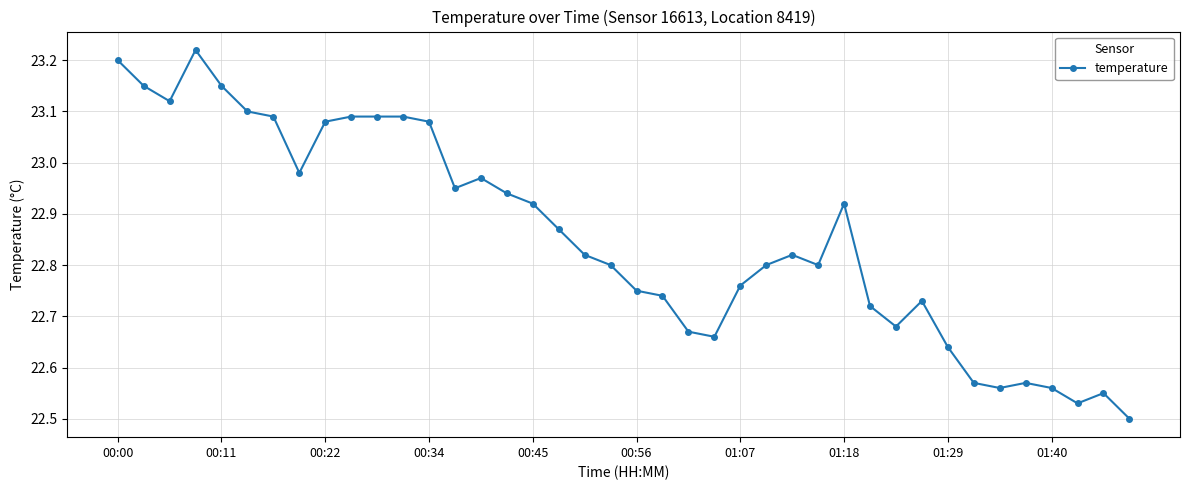

What is the difference between the maximum and minimum values?

0.7